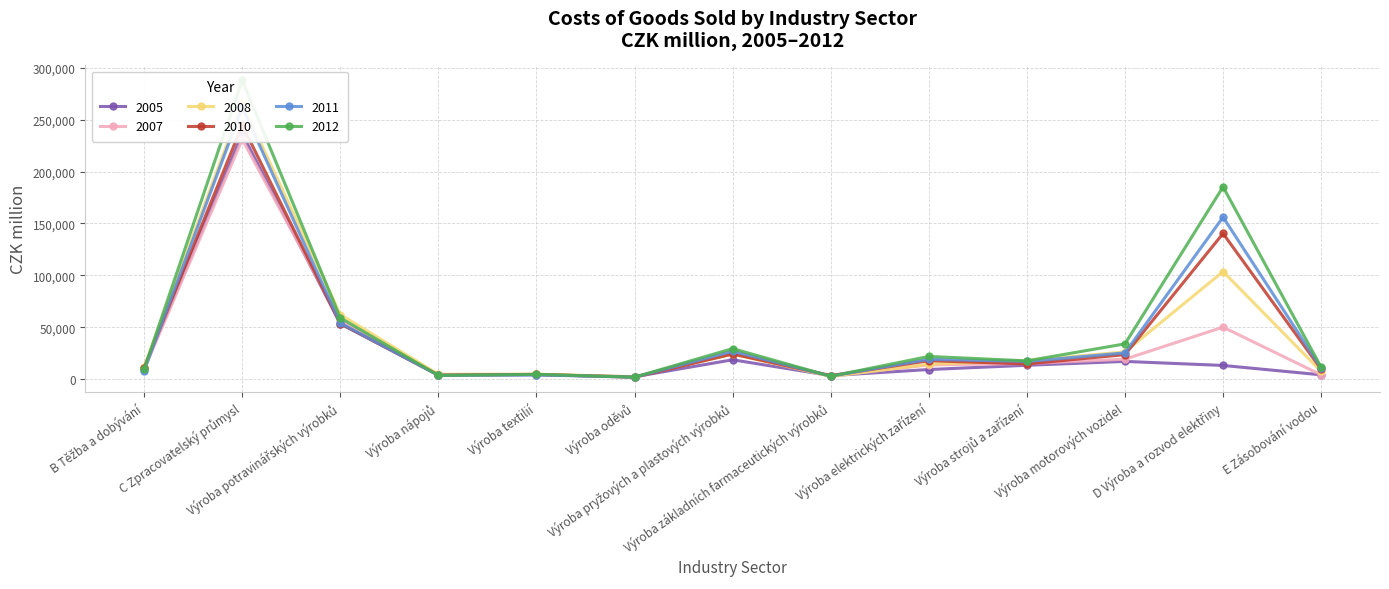

At which category does 2012 reach its first local valley?

Výroba nápojů